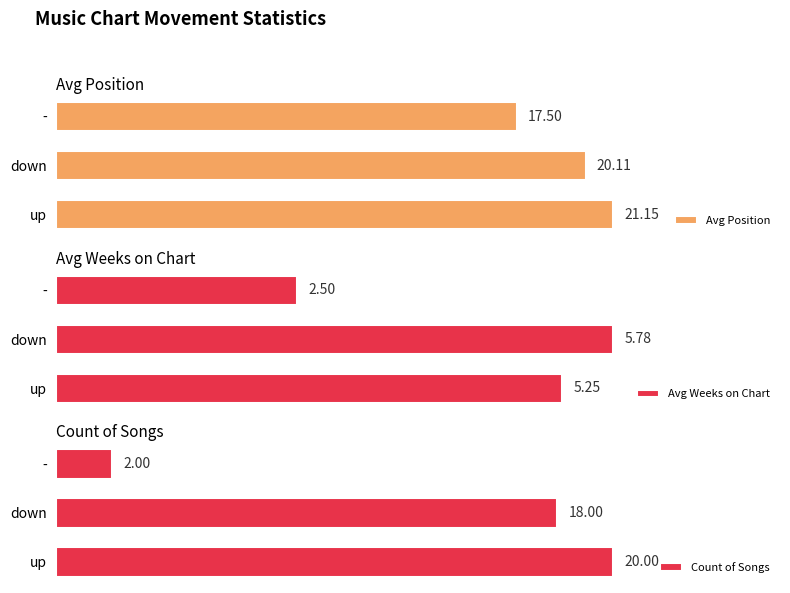

How many data points in Avg Weeks on Chart are above 5?

2